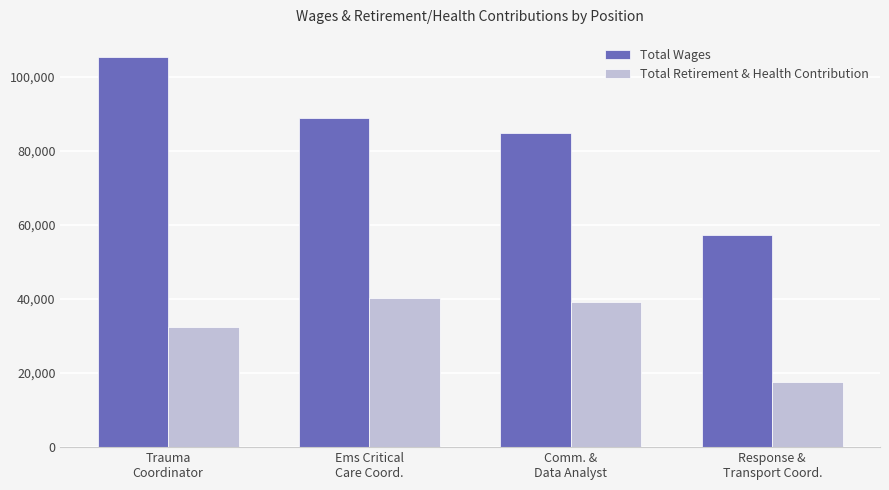

Rank the series at Comm. &
Data Analyst from highest to lowest value.

Total Wages, Total Retirement & Health Contribution